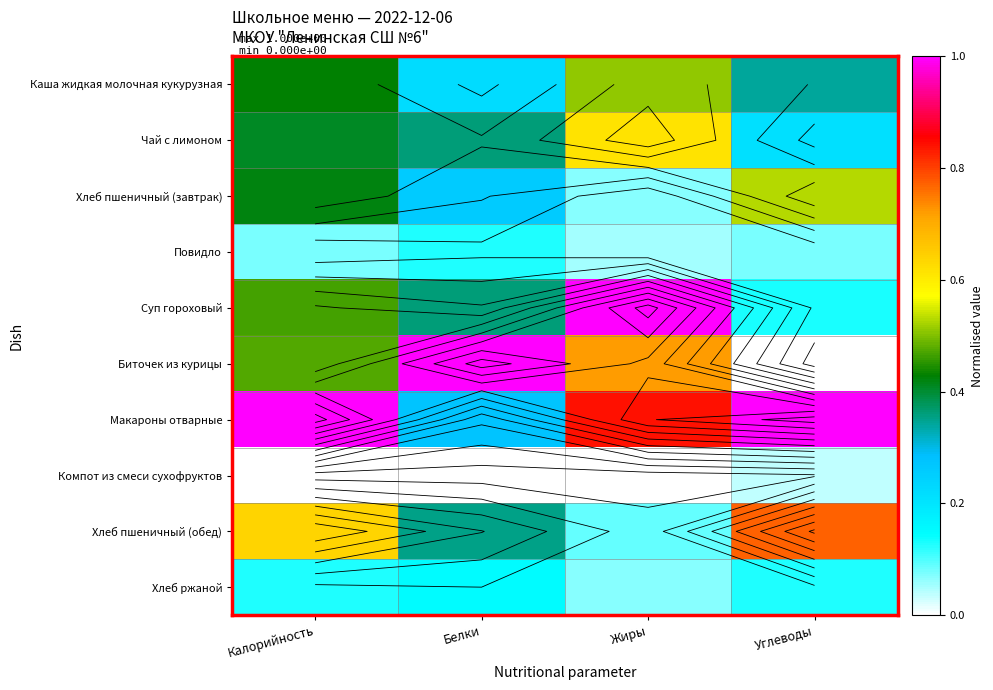

Which series changed the most between Калорийность and Углеводы?

Биточек из курицы